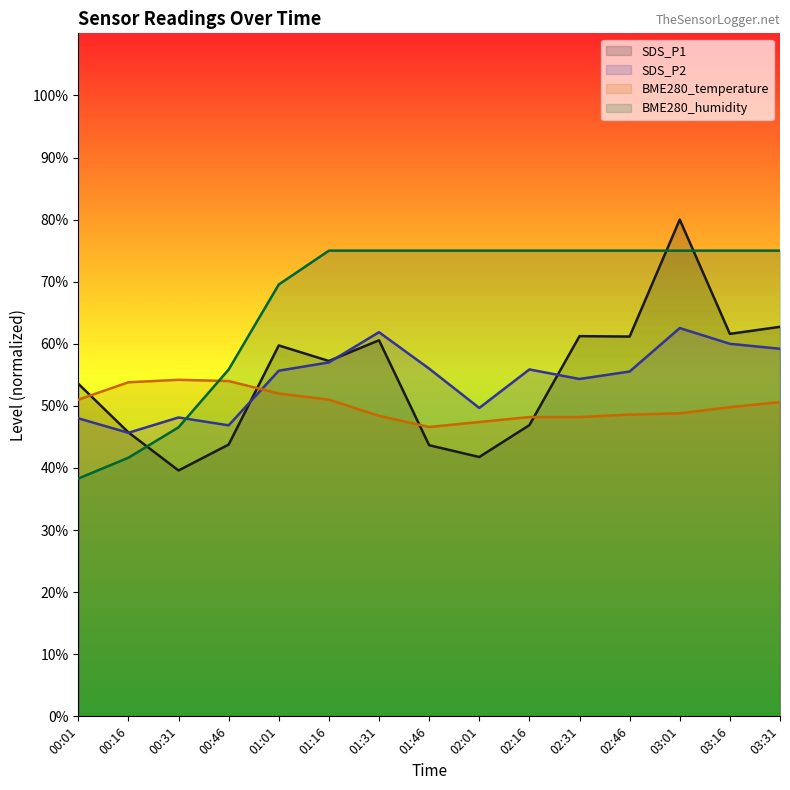

Is the value of SDS_P2 at 01:46 greater than the value of BME280_humidity at 00:16?

Yes